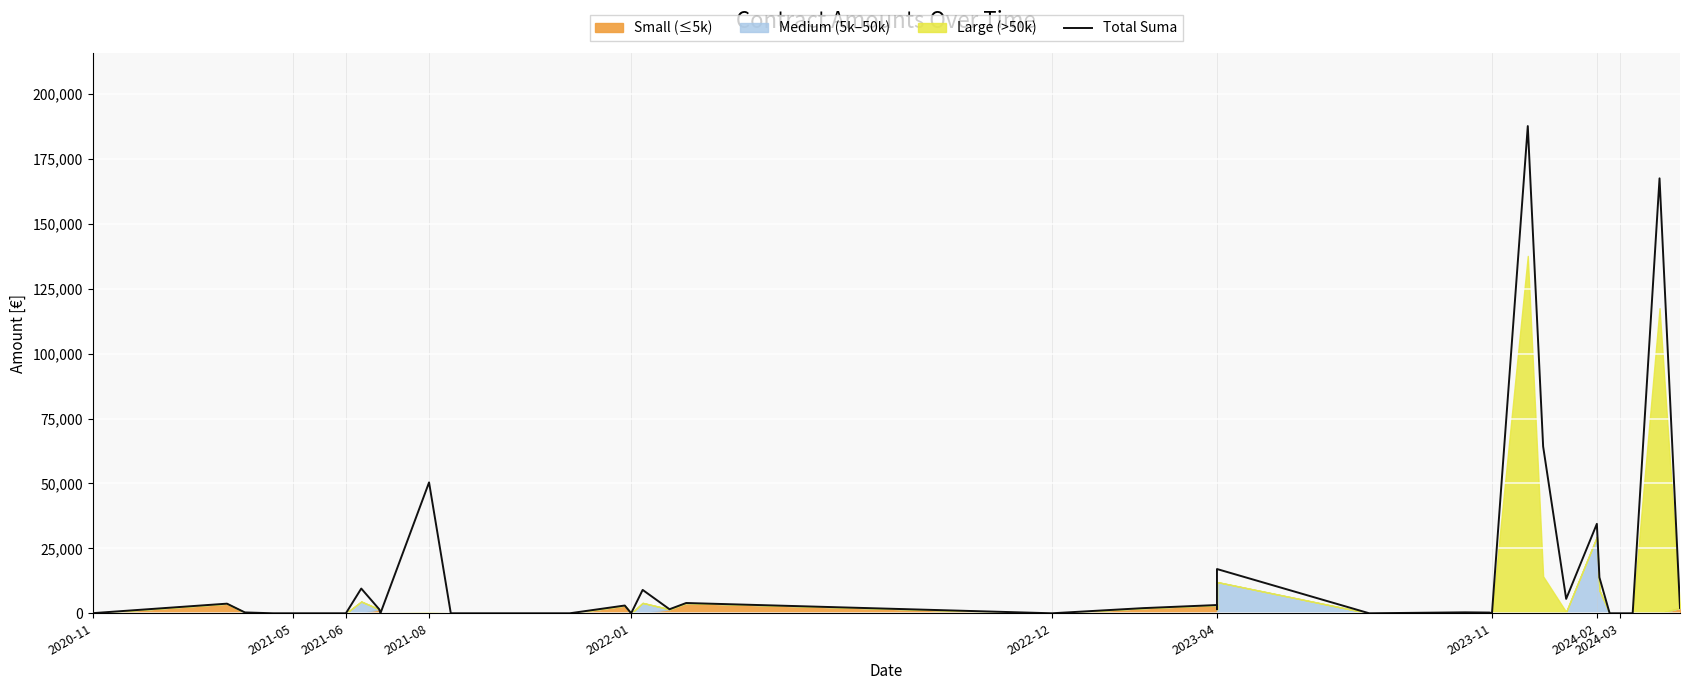

What is the label of the 39th point from the right?

2021-05